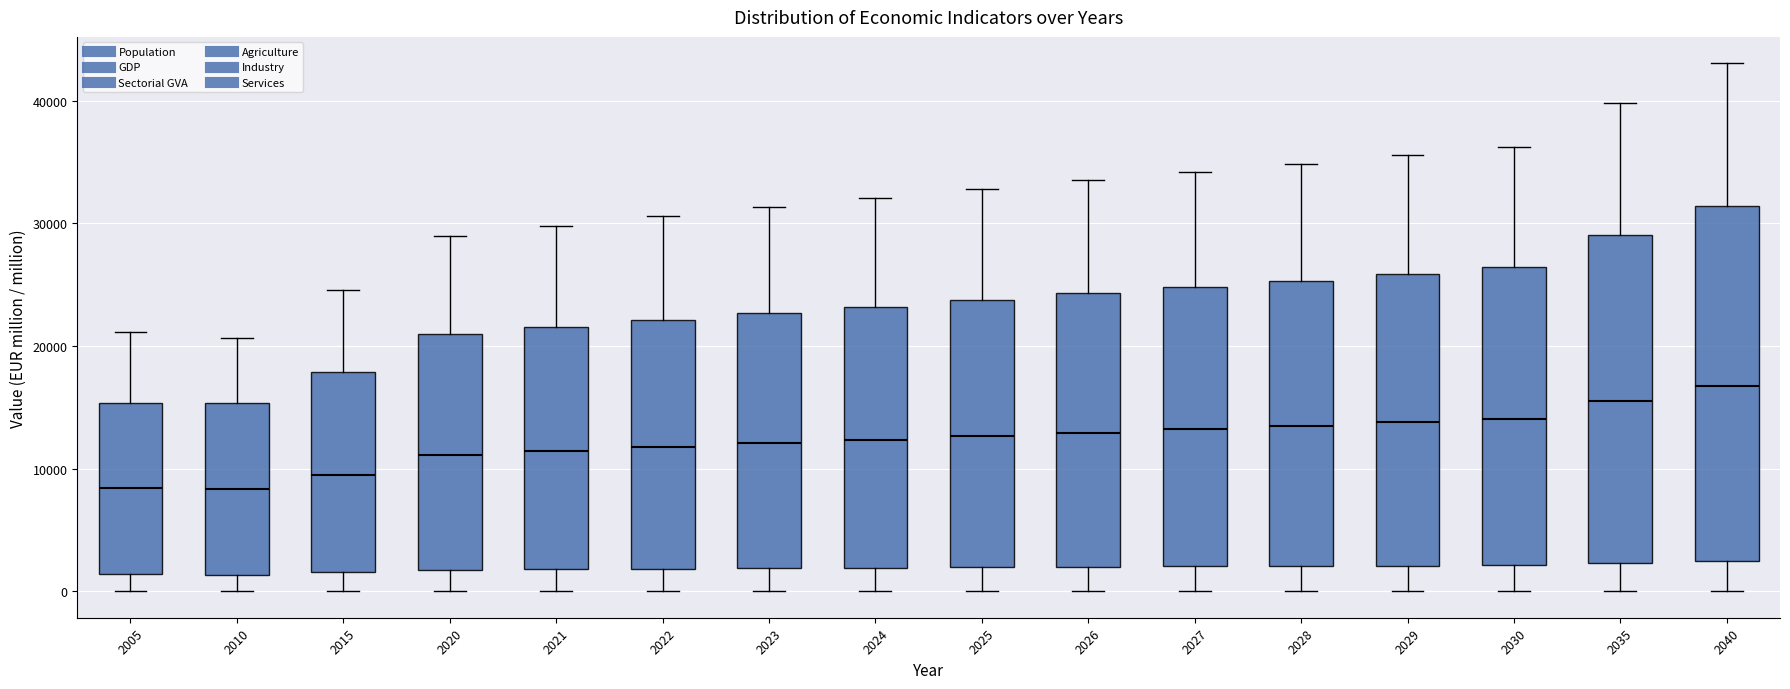

Which box is the tallest, from its lower edge to its upper edge?

2040